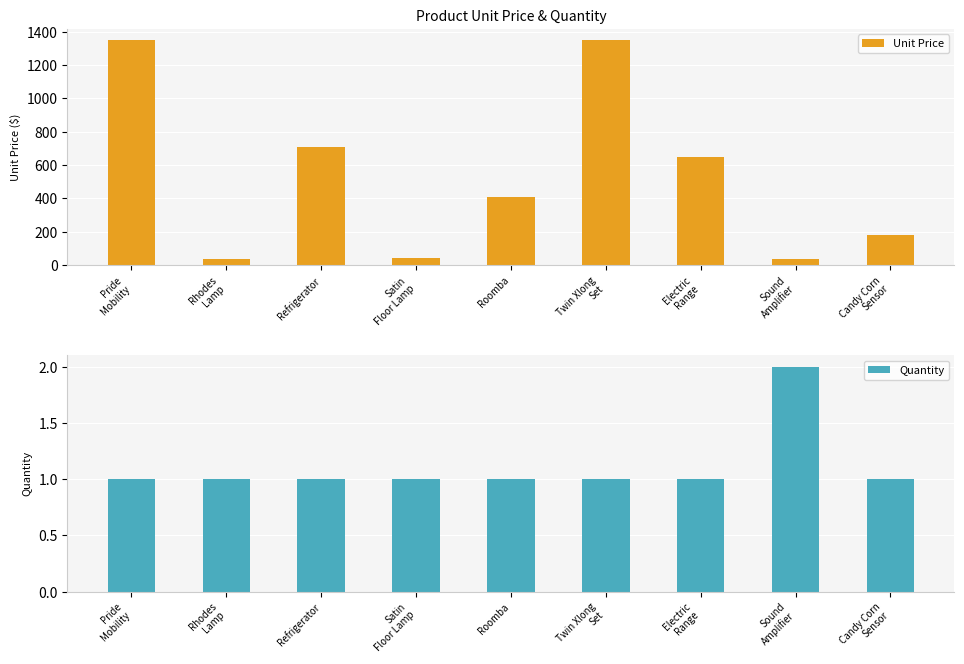

What is the smallest value displayed?

1.0